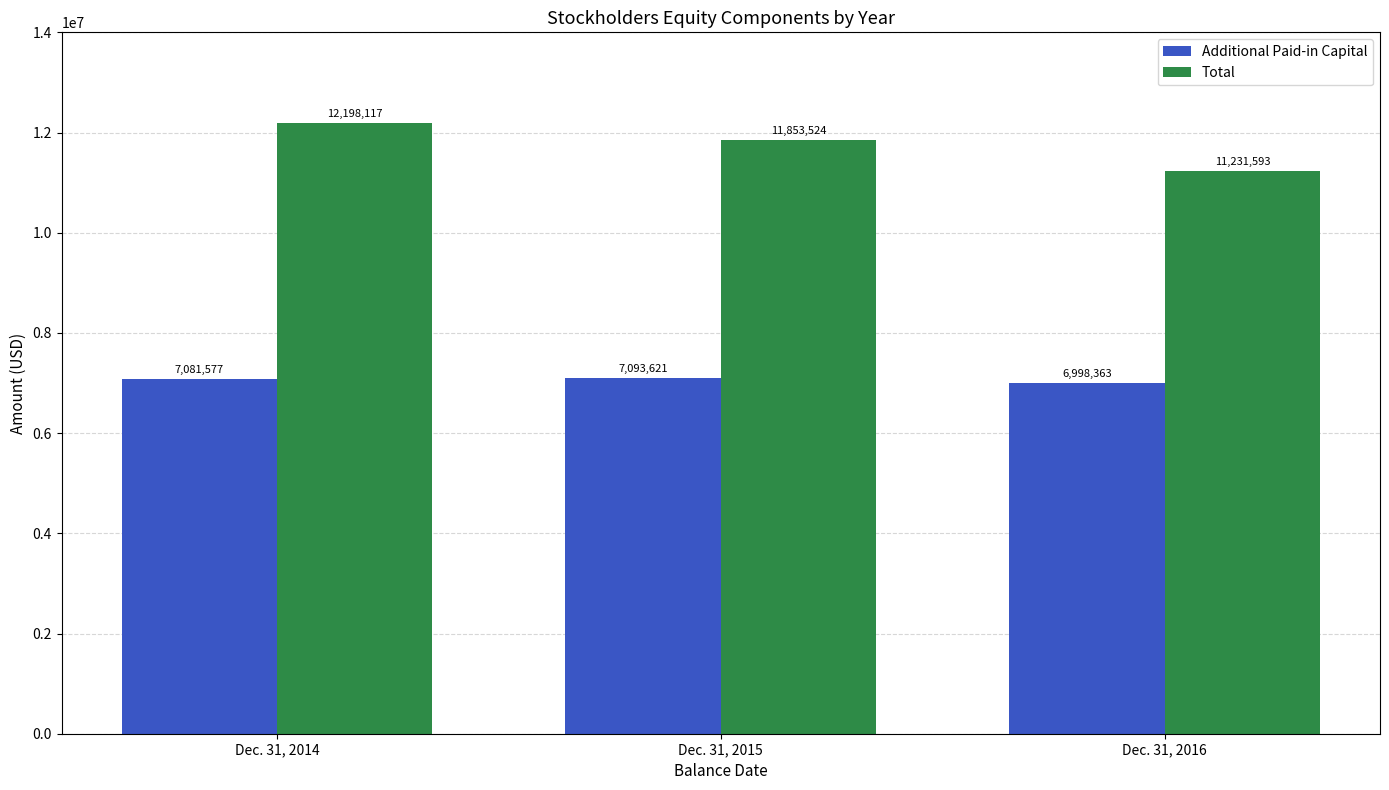

Reading right to left, list all the values displayed in this chart.

Additional Paid-in Capital: Dec. 31, 2016=6998363	Dec. 31, 2015=7093621	Dec. 31, 2014=7081577
Total: Dec. 31, 2016=11231593	Dec. 31, 2015=11853524	Dec. 31, 2014=12198117